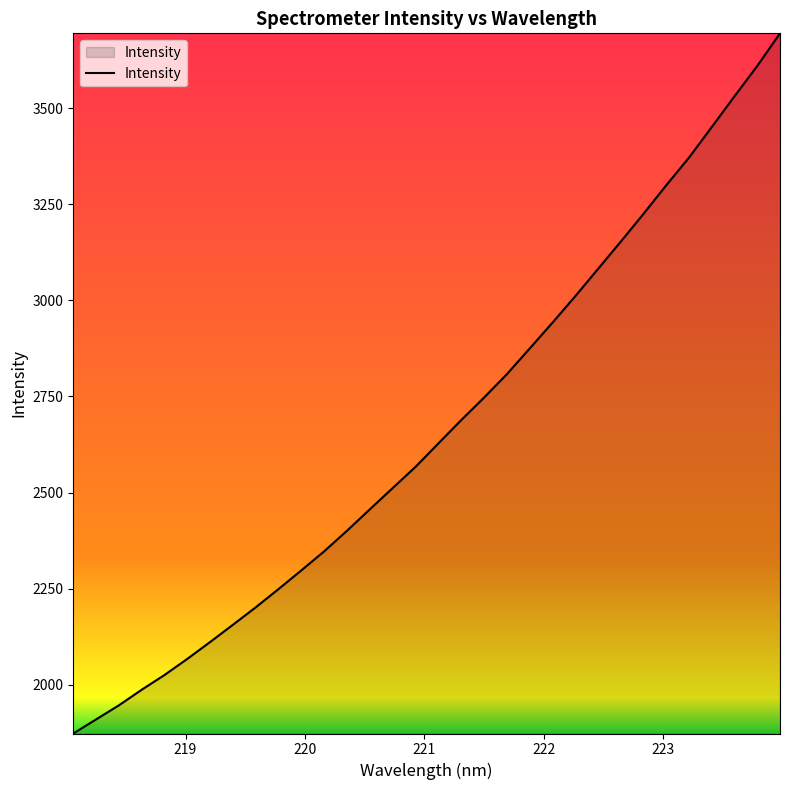

What is the greatest value displayed?

3694.7